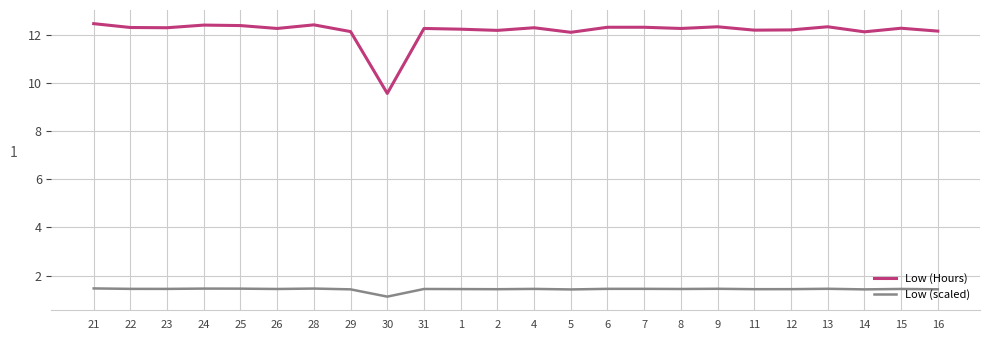

The value of Low (Hours) at 28 is 12.4. True or false?

True